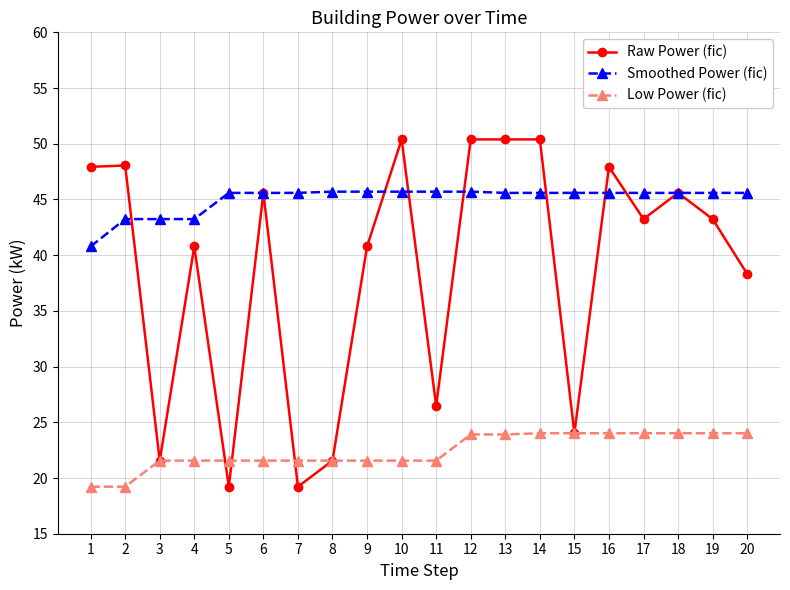

What is the value of the Raw Power (fic) point at the 18th from the left?

45.6